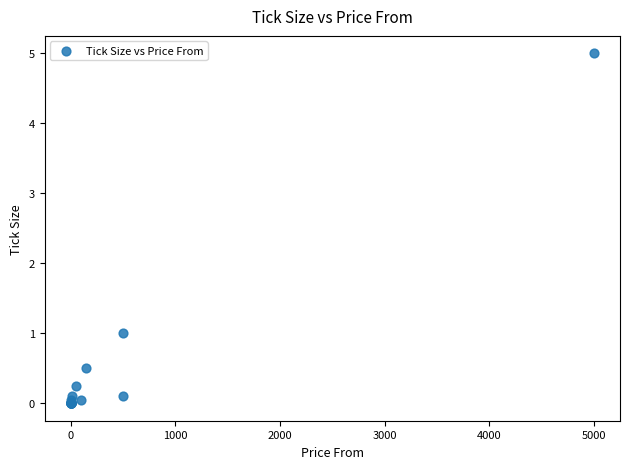

What Y value in the scatter plot is closest to 2?

1.0